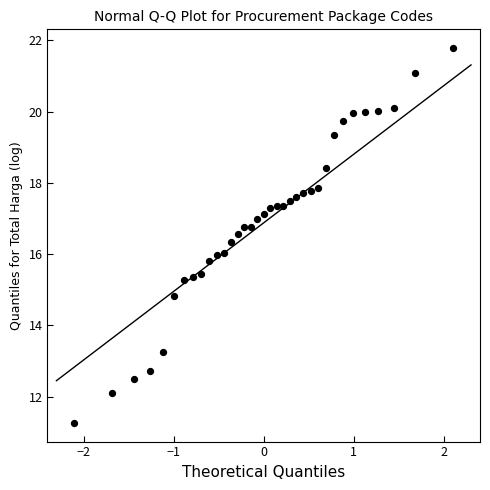

What is the range of X values (max minus min)?

4.2